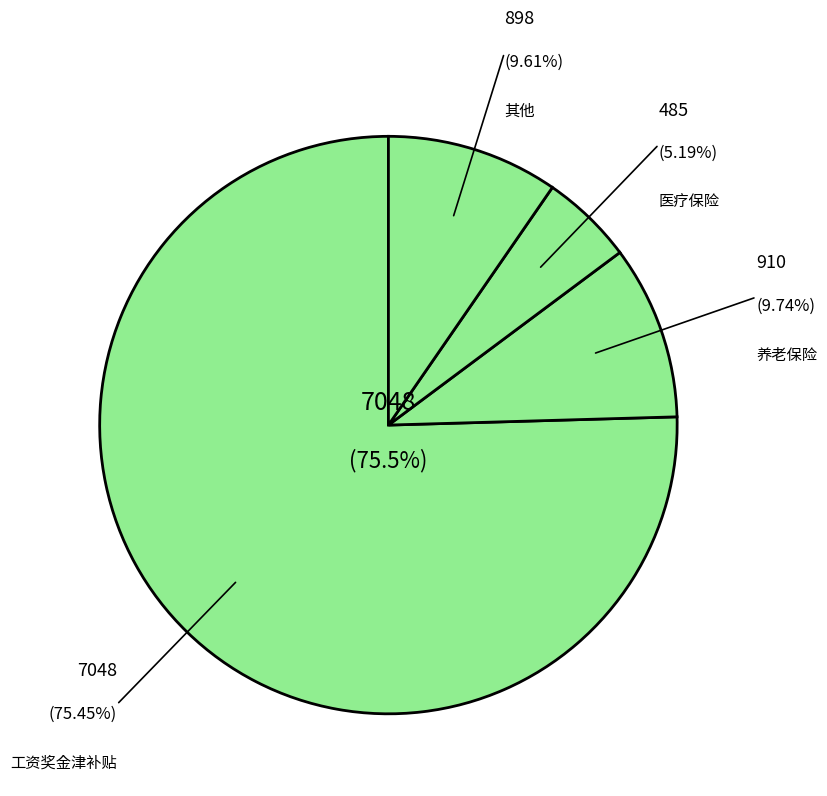

Which category has the biggest portion of the pie?

工资奖金津补贴